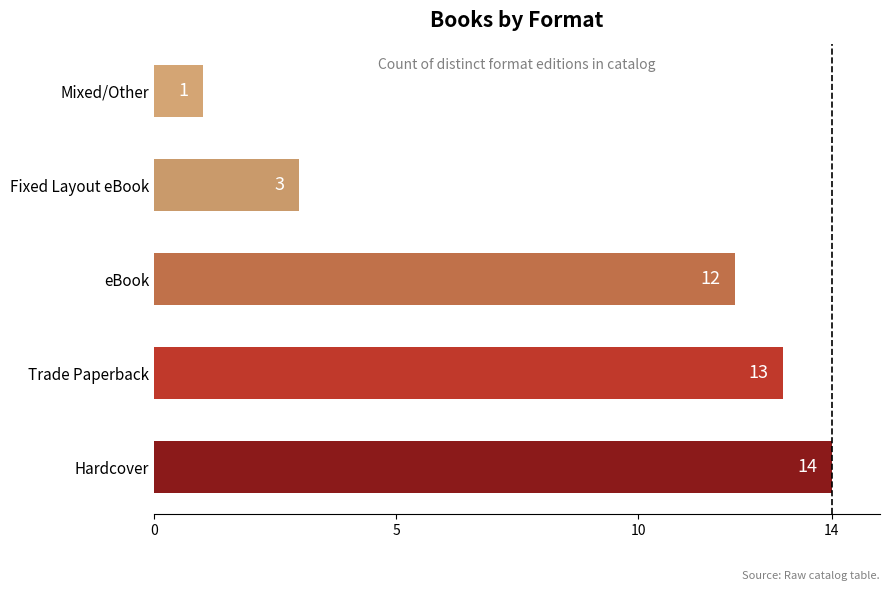

How many bars are there in total?

5